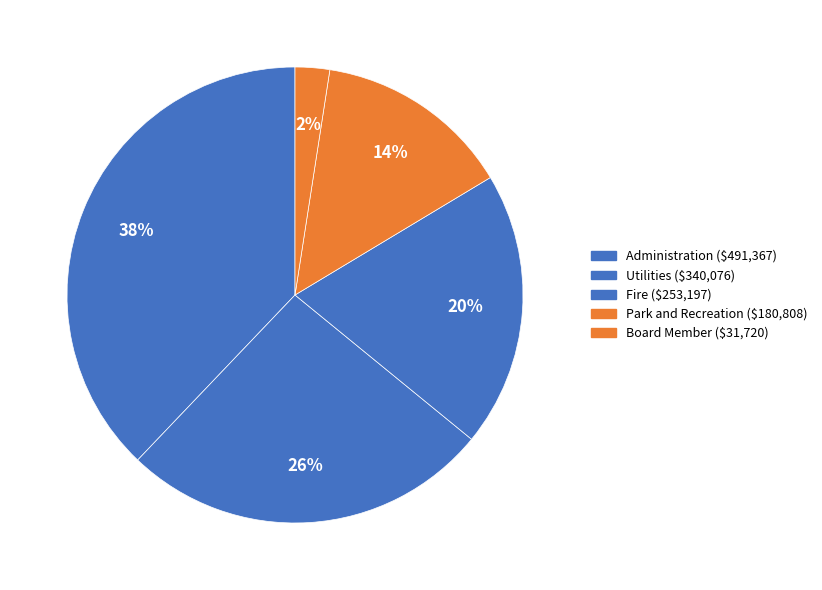

To the nearest percent, what percentage of the pie is Utilities?

26%